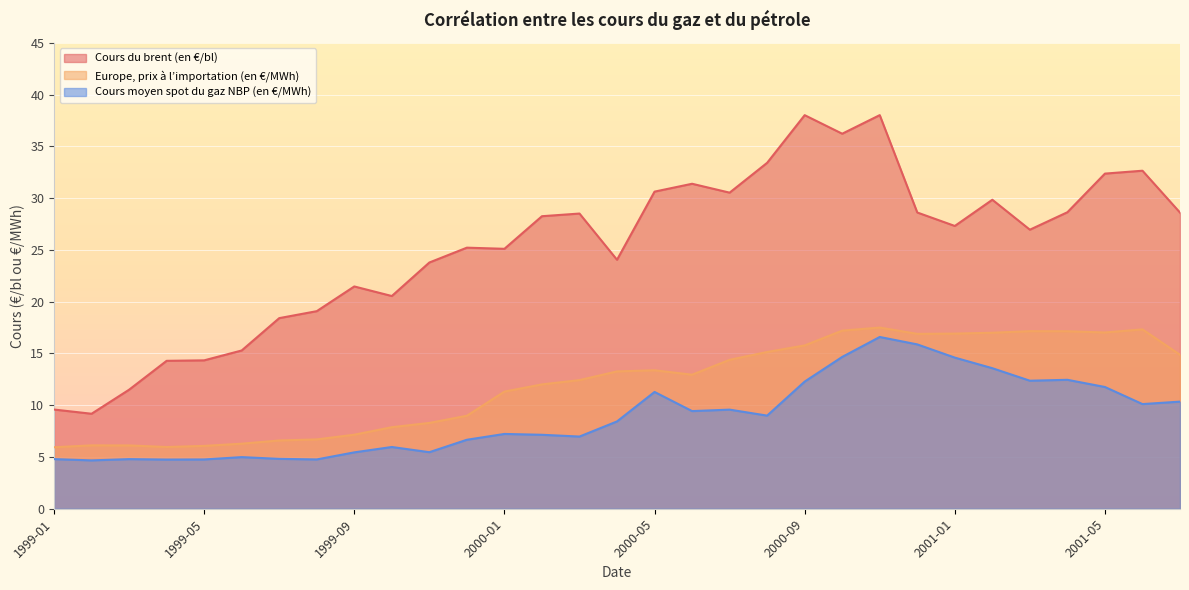

At which label does Europe, prix à l’importation (en €/MWh) first exceed 12?

2000-02